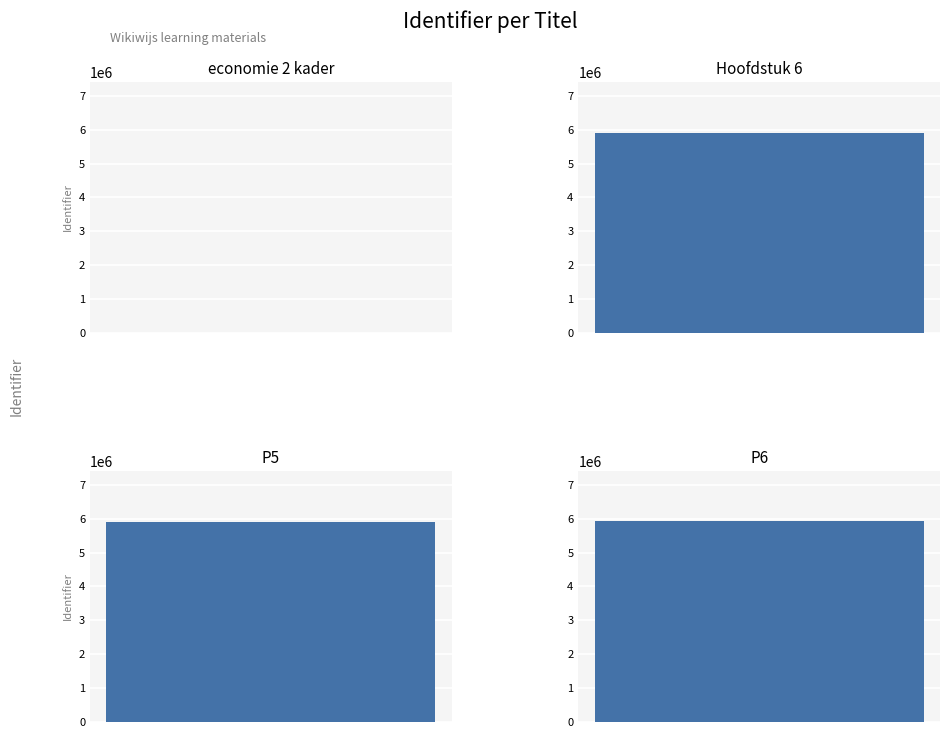

Count the number of categories in the chart.

4